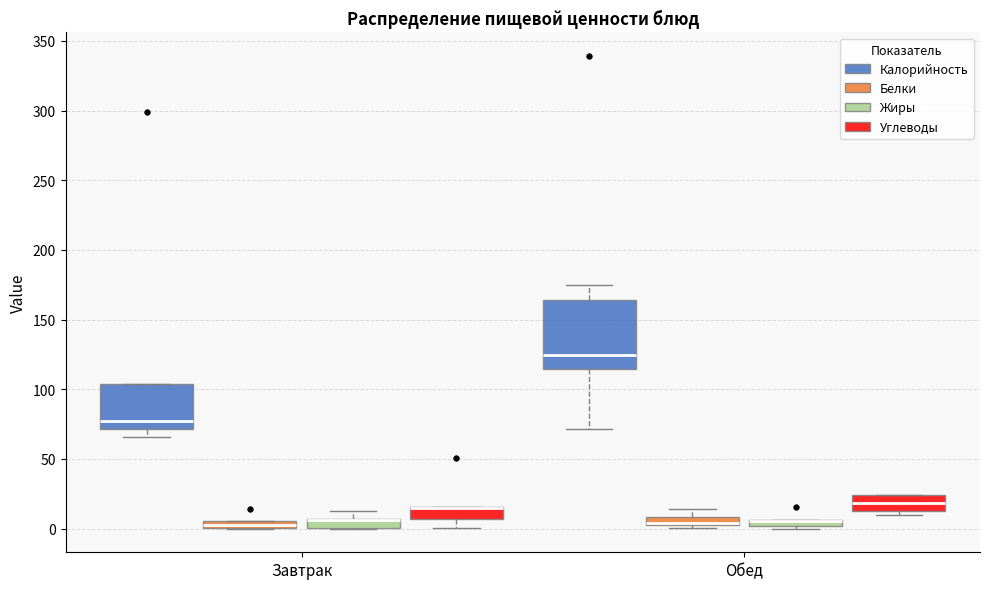

Where does the lower whisker of the box for Завтрак (Углеводы) end on the y-axis? The values are not printed on the chart, so give them approximately, as read against the axis.

0